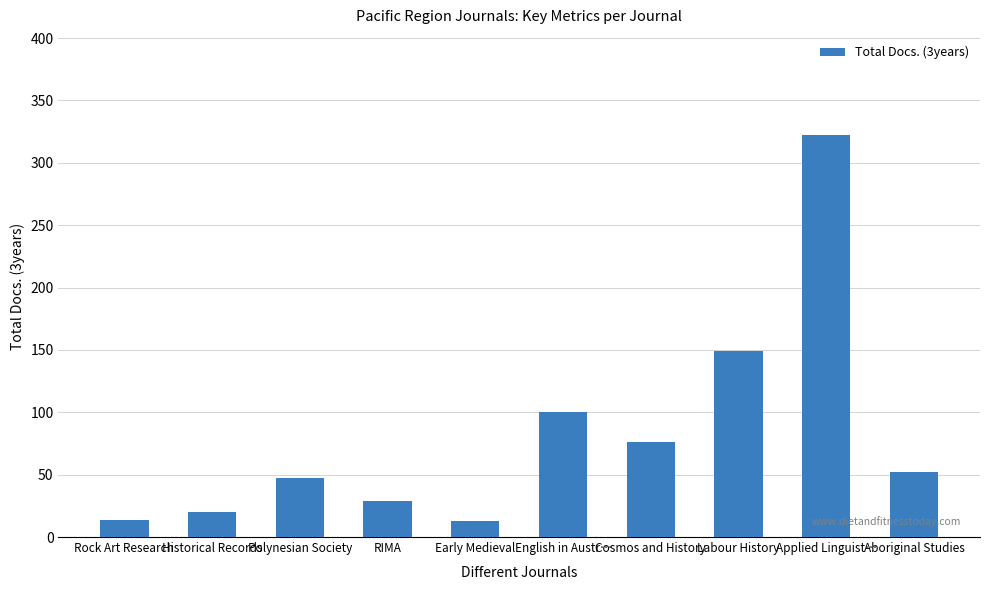

Does the chart contain stacked bars?

No